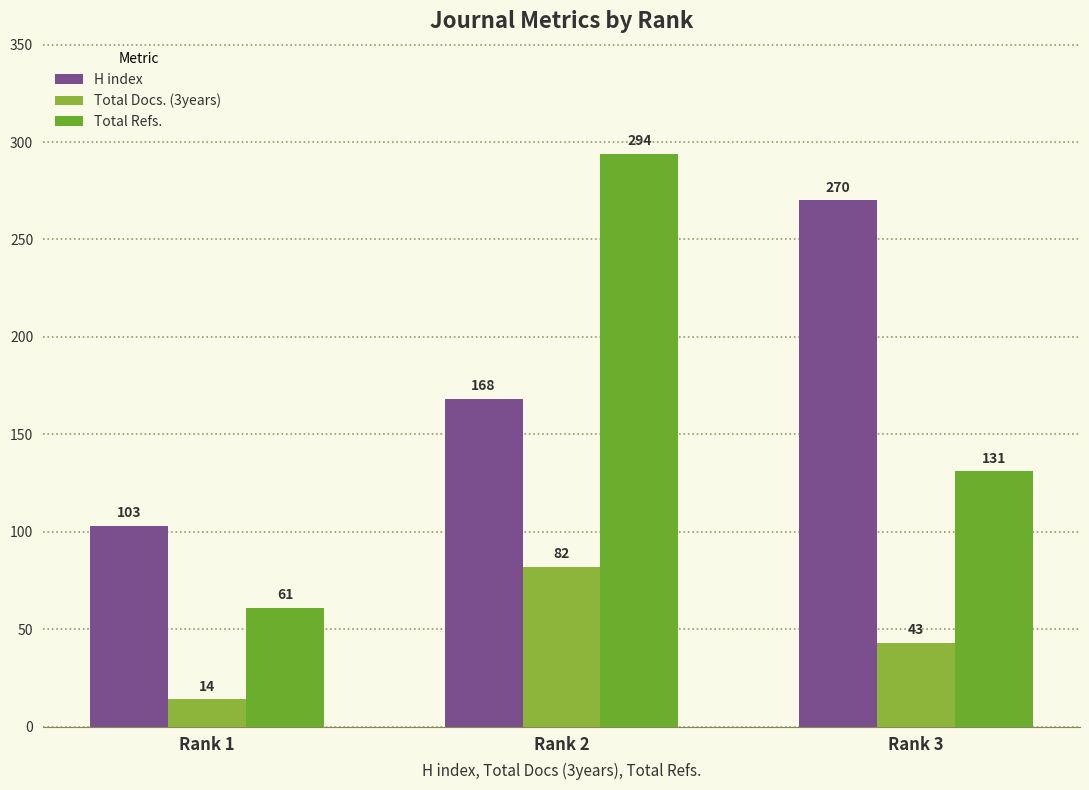

Is it true that Total Refs. equals 294 at Rank 2?

True